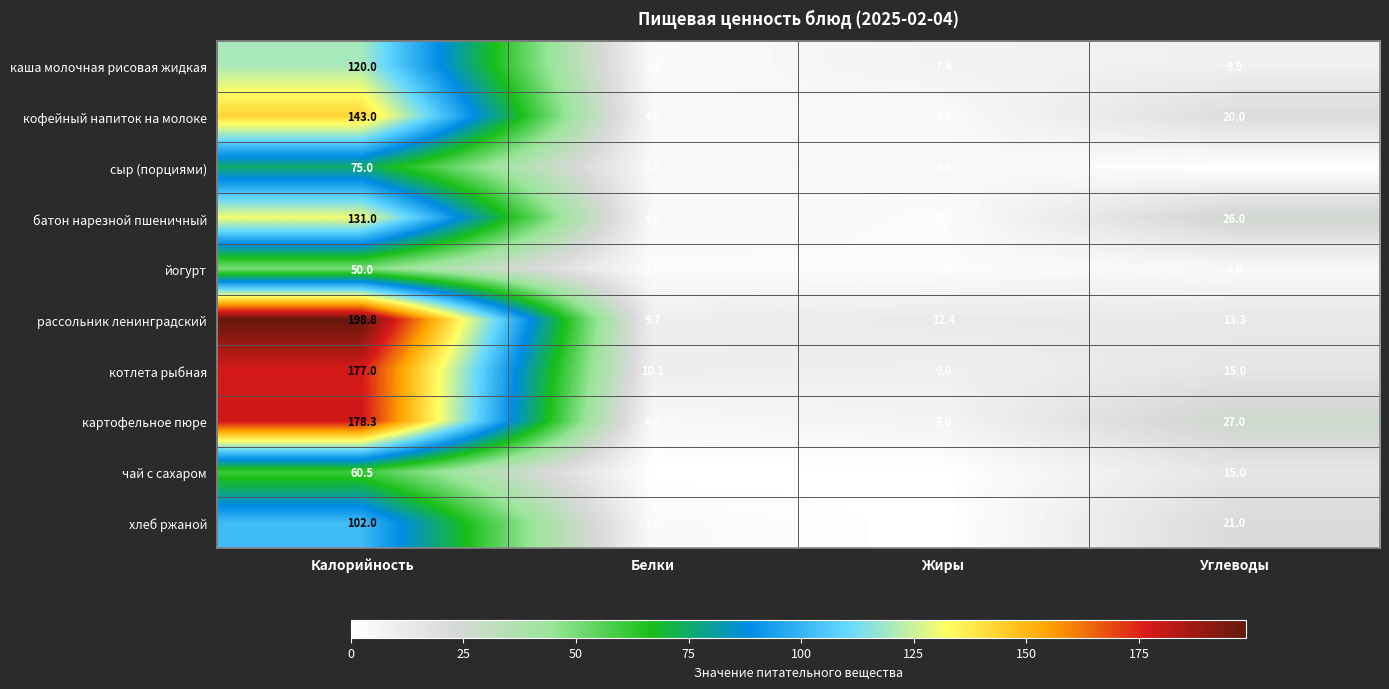

Which series changed the most between Белки and Углеводы?

картофельное пюре